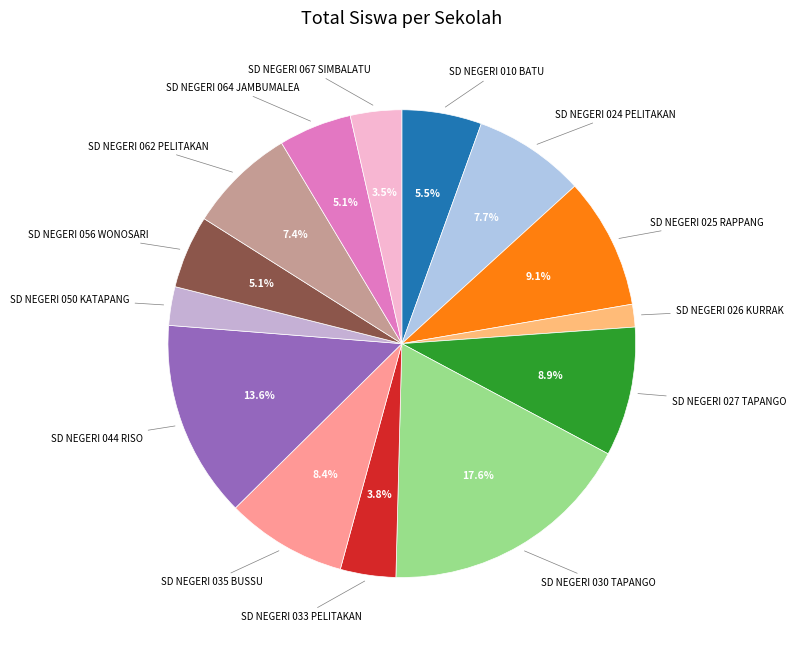

To the nearest percent, what is the average slice percentage?

7%